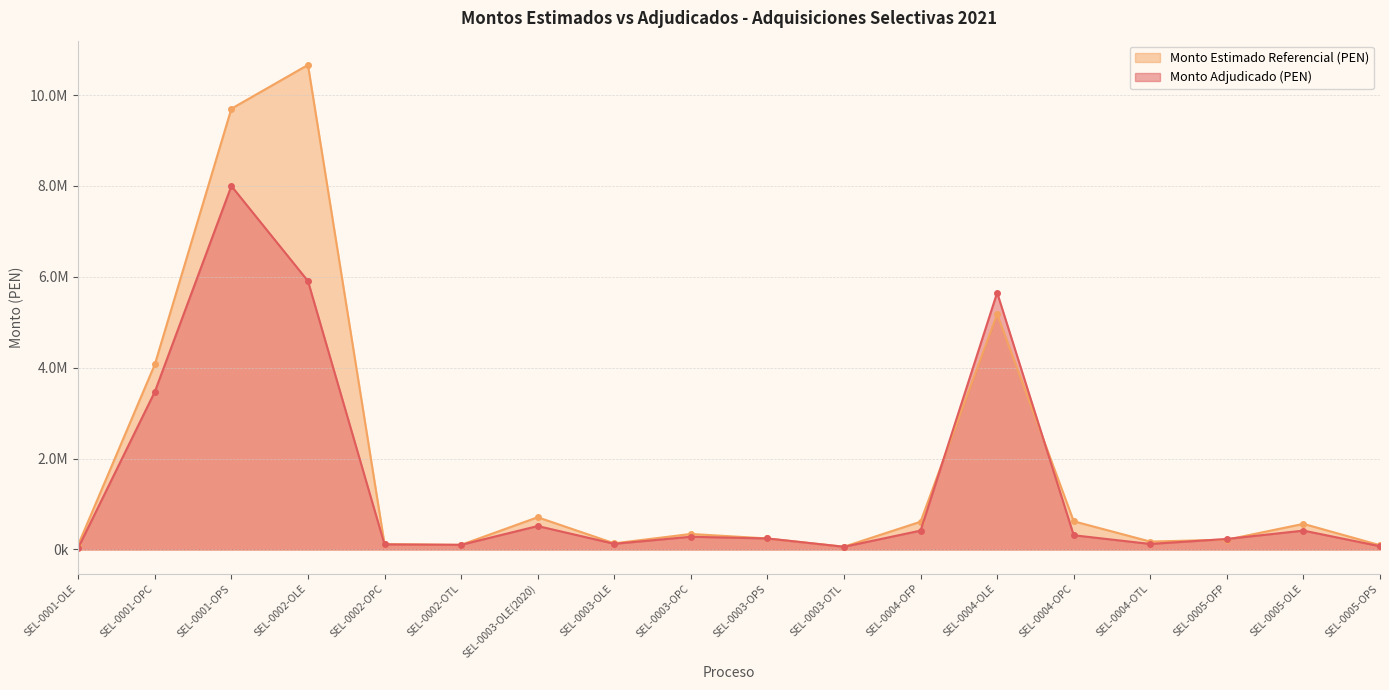

What is the greatest value displayed?

10664754.8